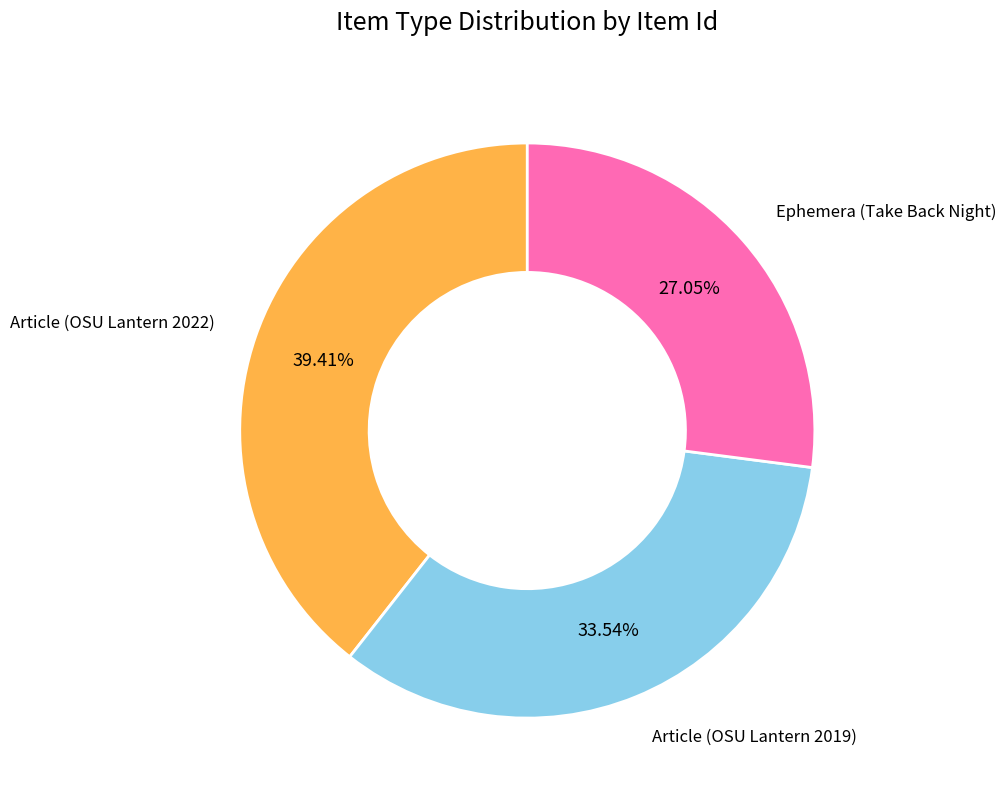

To the nearest percent, what is the difference between the largest and smallest slice percentages?

12%